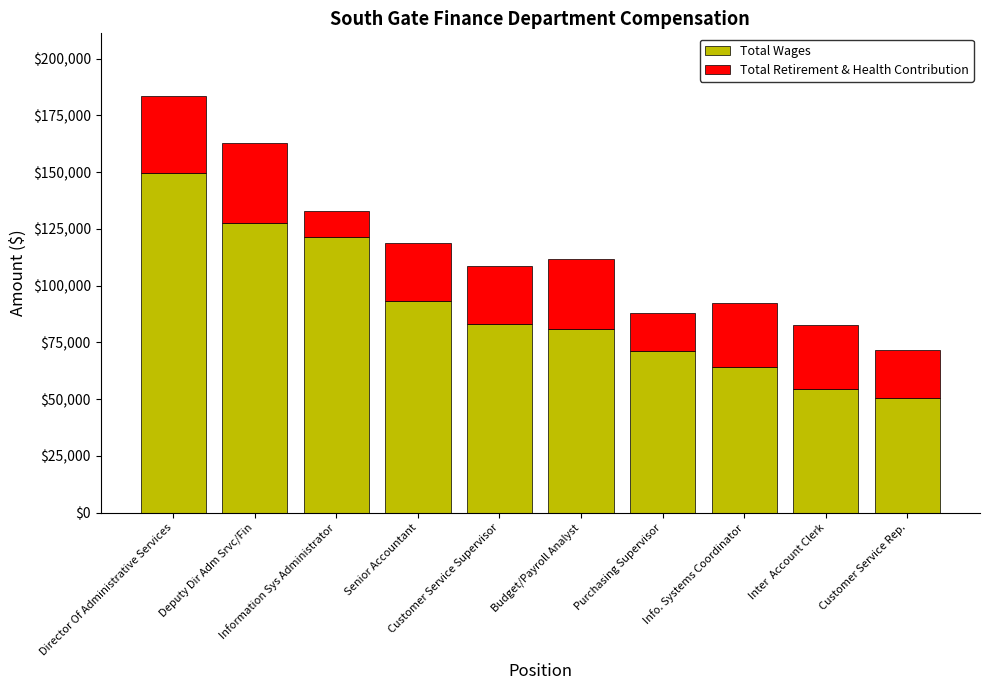

Does the chart contain stacked bars?

Yes